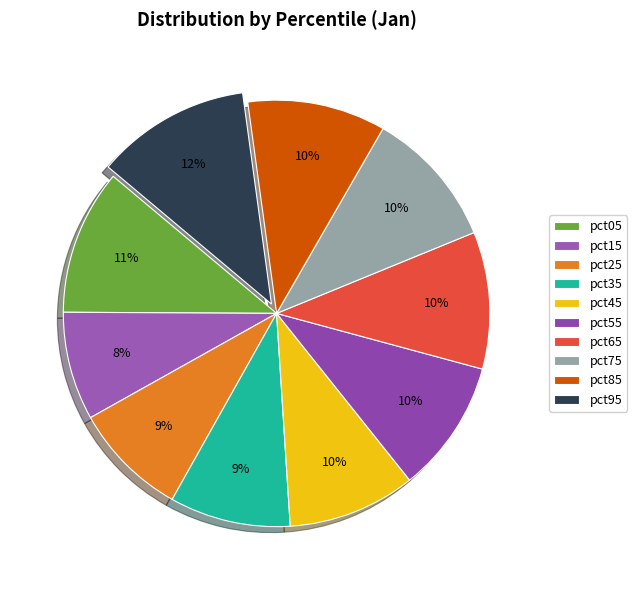

Which slice is the largest?

pct95